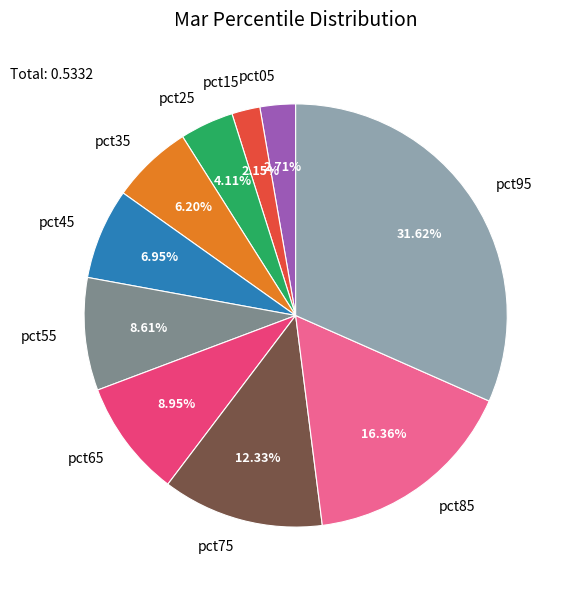

How many slices are in this pie chart?

10